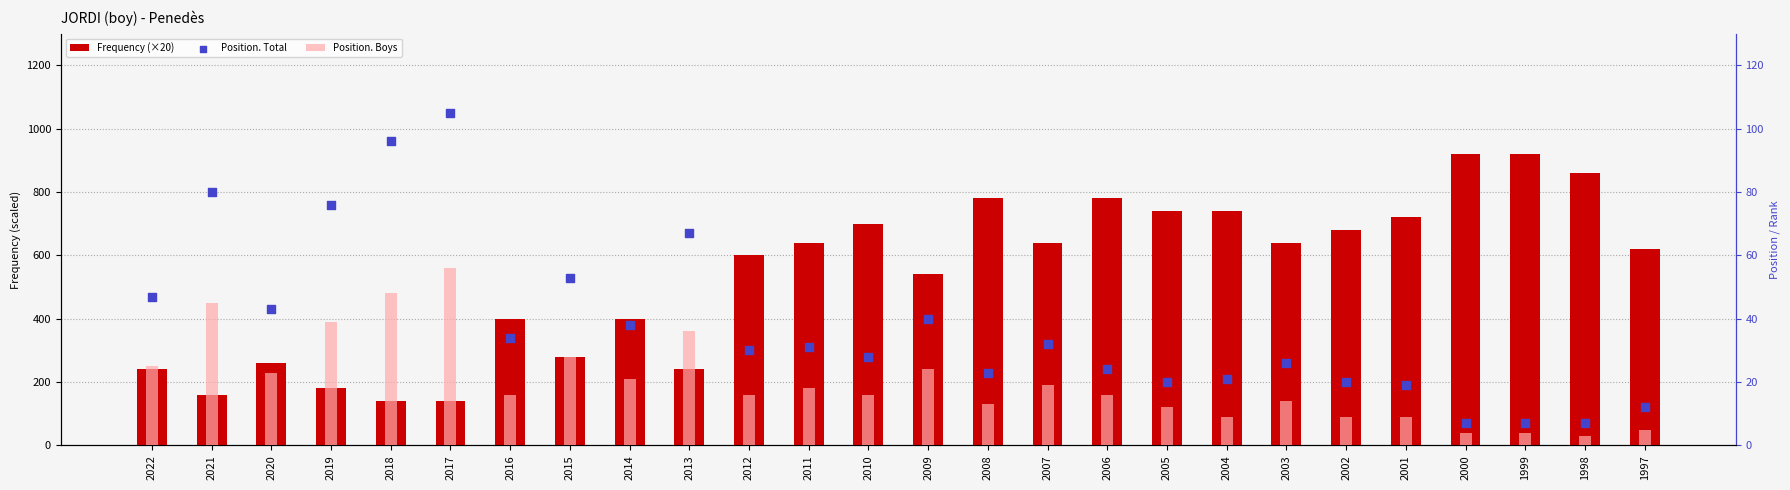

Is the value of Position. Total at 2000 greater than the value of Frequency (×20) at 2000?

No